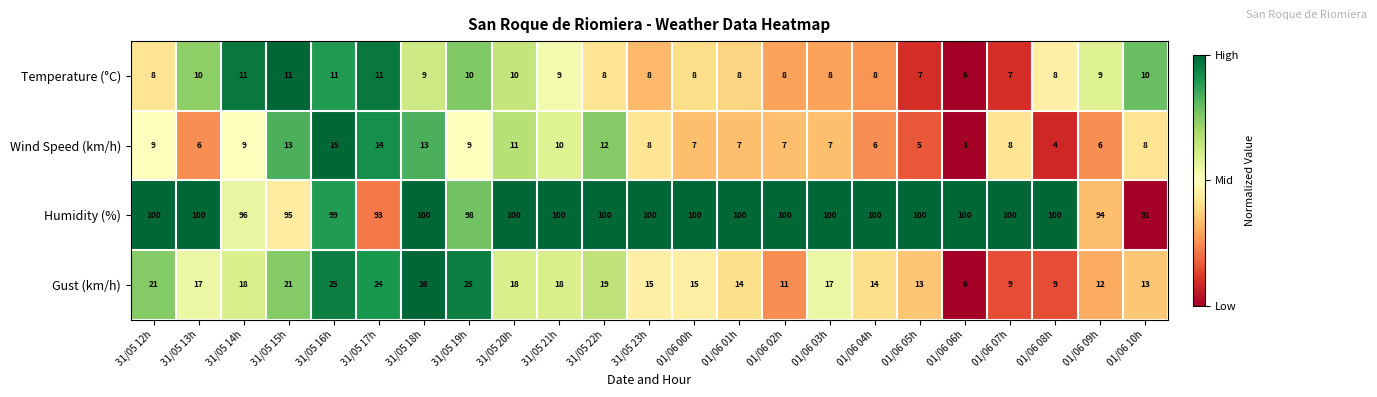

What is the difference between the highest and lowest values at 01/06 06h?

97